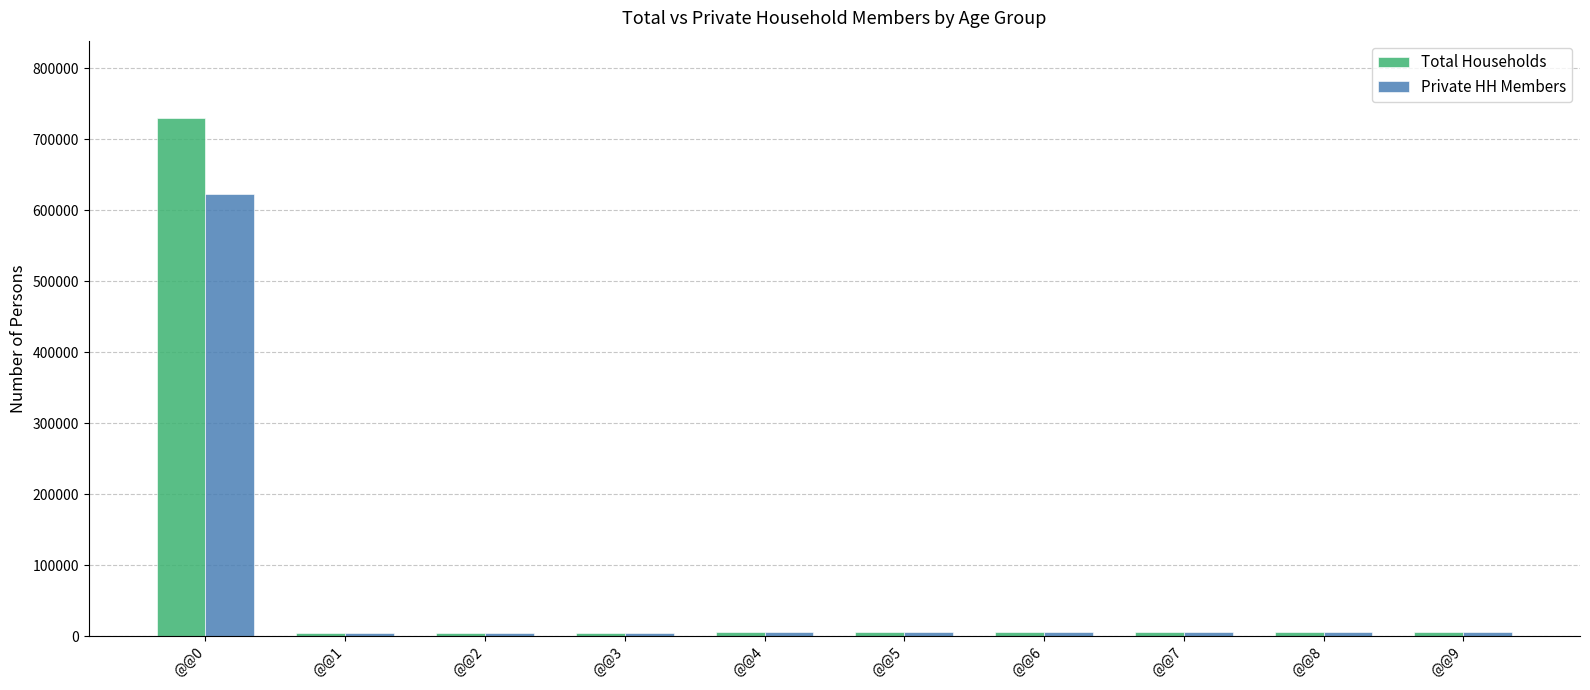

How many bars are there in each group?

2